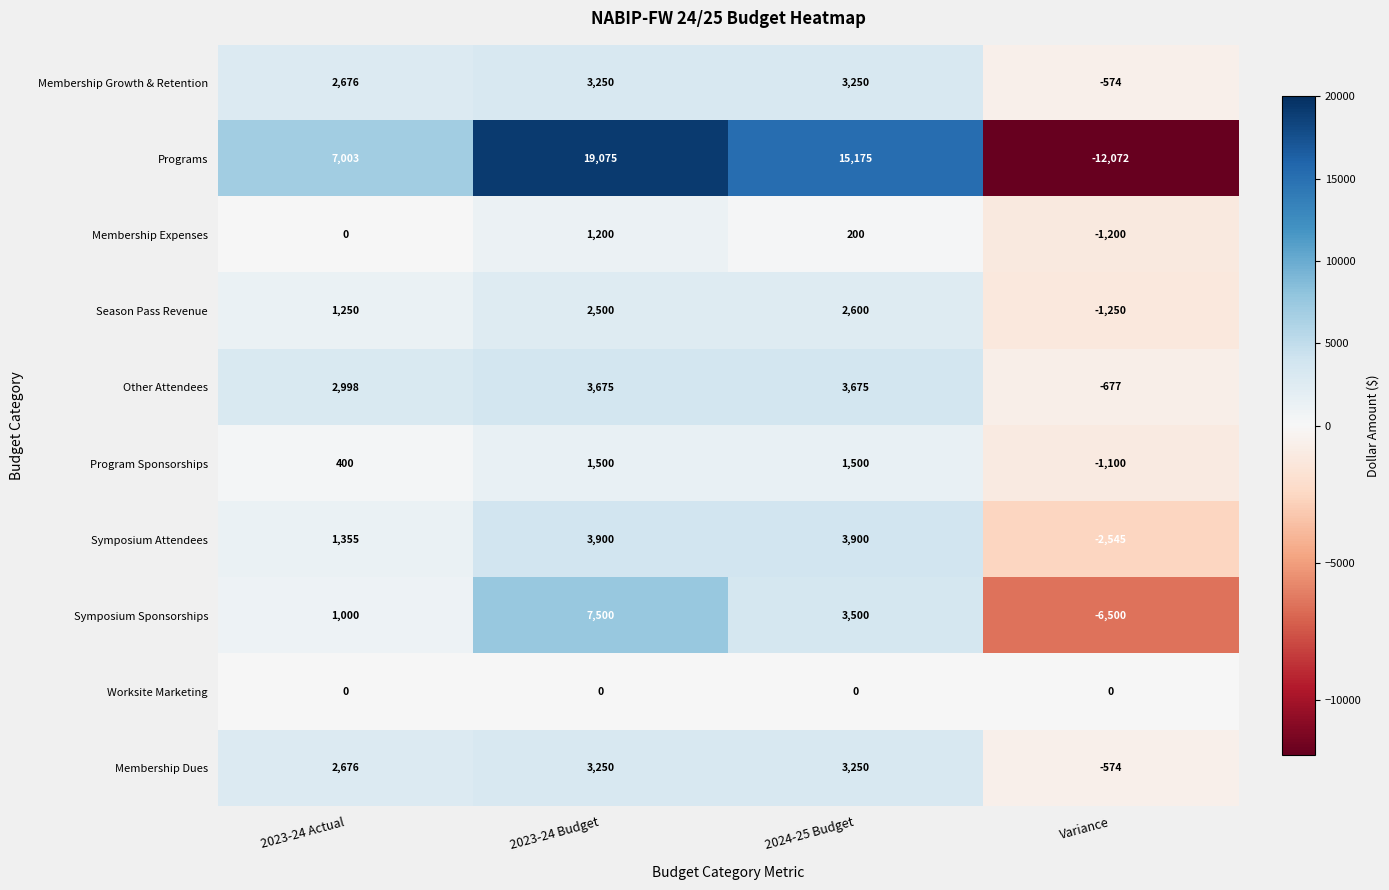

Is the value of Membership Growth & Retention at 2024-25 Budget greater than the value of Symposium Attendees at 2024-25 Budget?

No